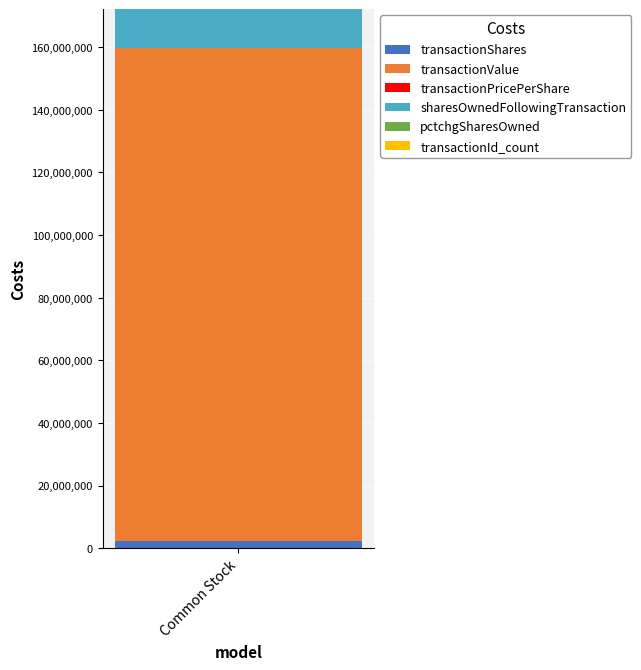

Are the bars horizontal?

No